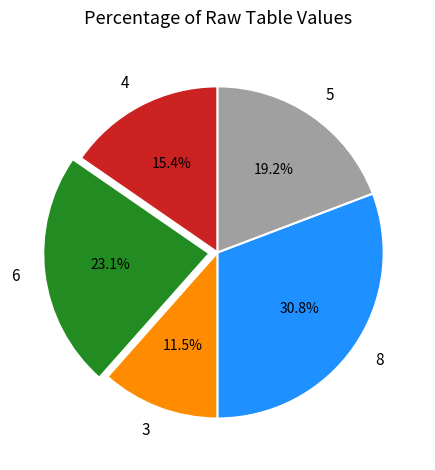

How many slices are in this pie chart?

5